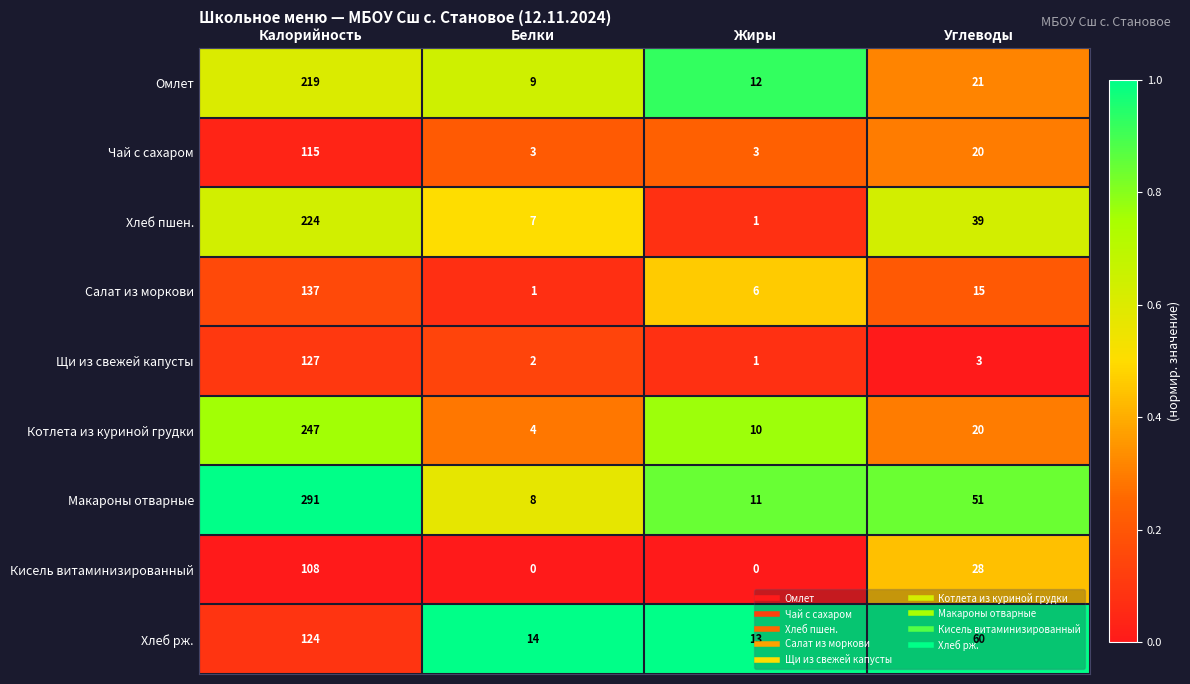

Between Калорийность and Углеводы, which series saw the biggest shift?

Макароны отварные